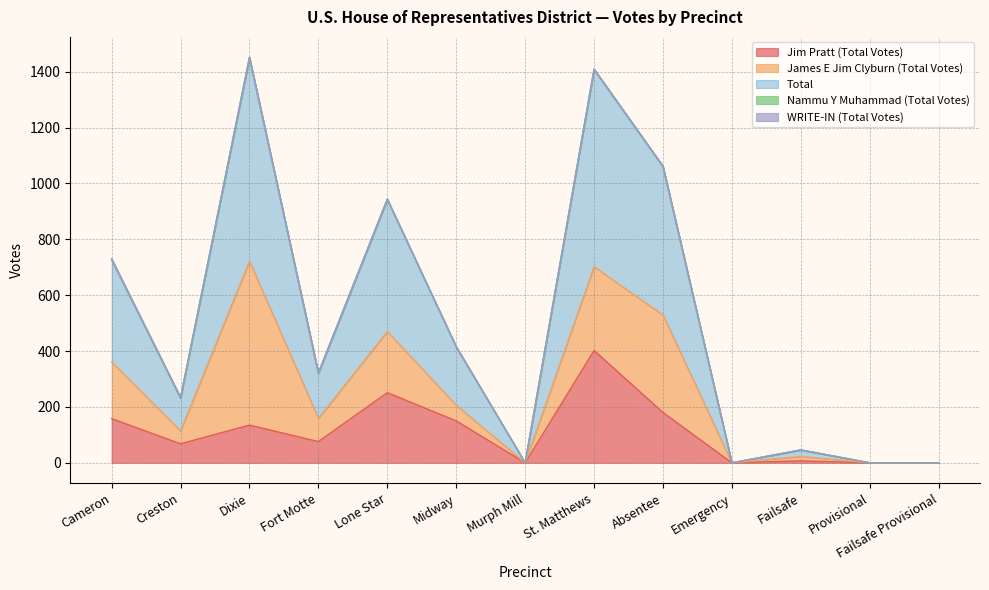

True or false: Total and WRITE-IN (Total Votes) cross at least once.

False